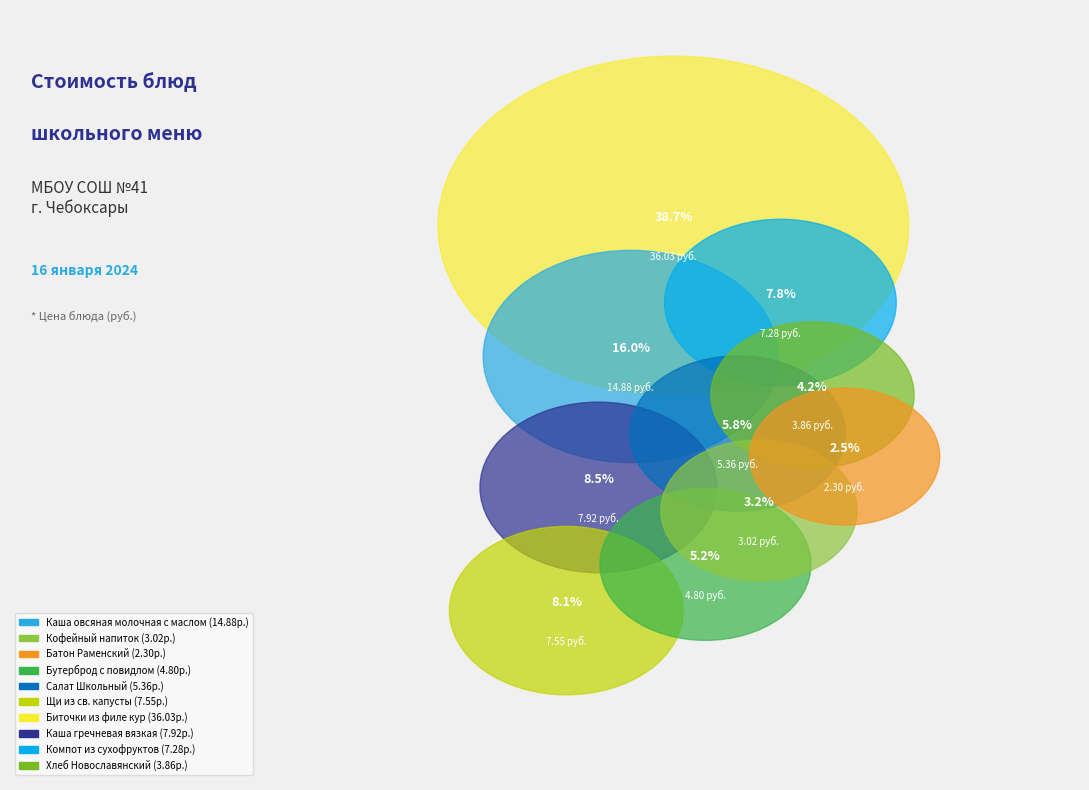

Approximately how many times larger is the value at Кофейный напиток compared to Каша овсяная молочная с маслом?

0.2